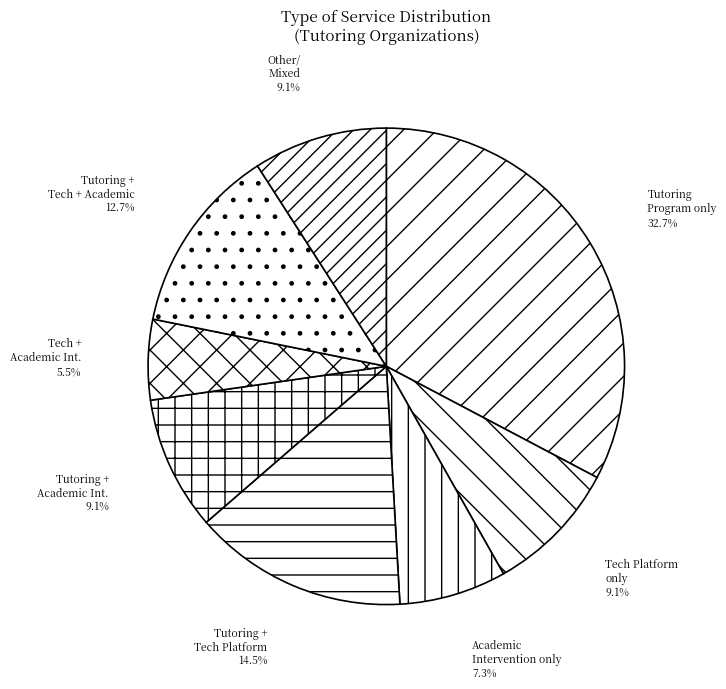

Count the number of slices in the pie.

8